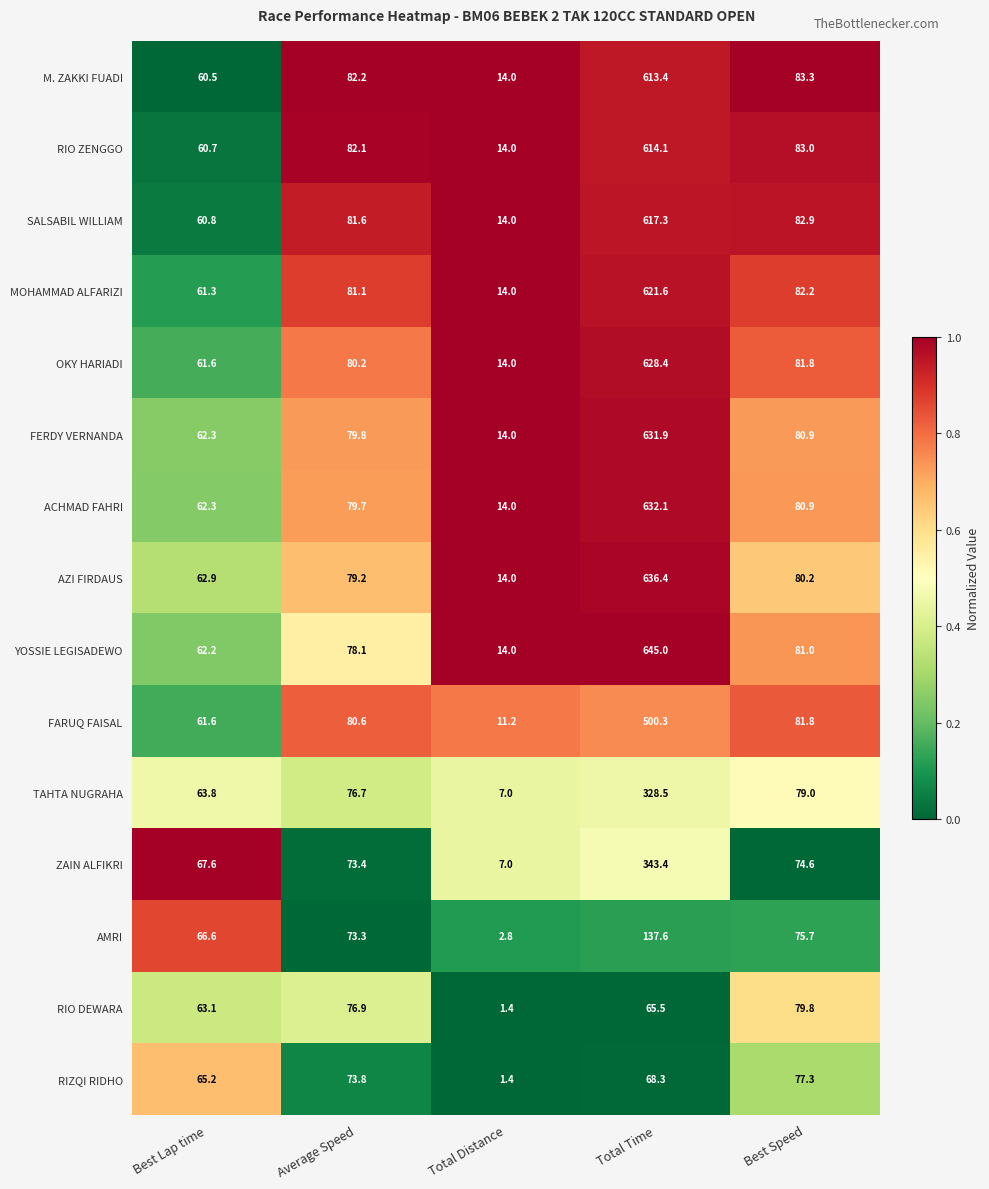

Which series has the largest total across all categories?

YOSSIE LEGISADEWO